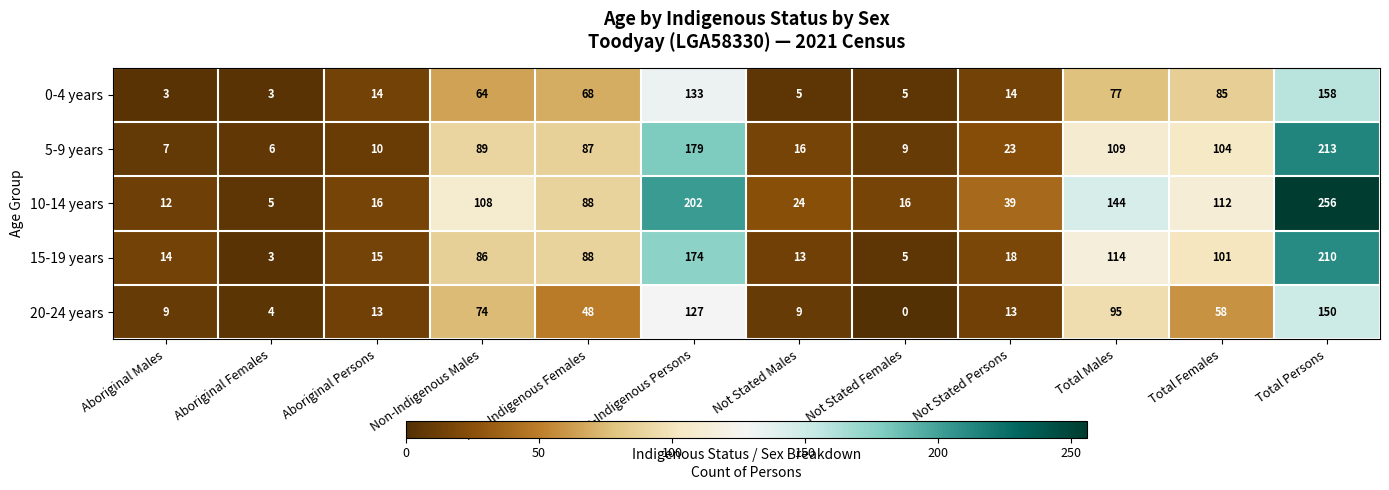

What is the total value across all series at Aboriginal Males?

45